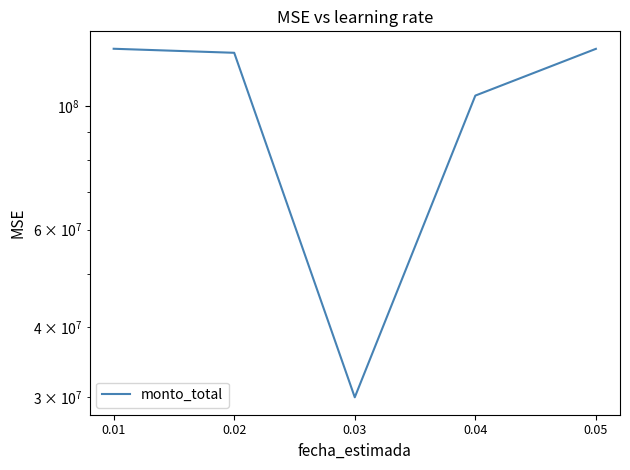

The chart shows a value of 29949400 at 0.03. True or false?

True